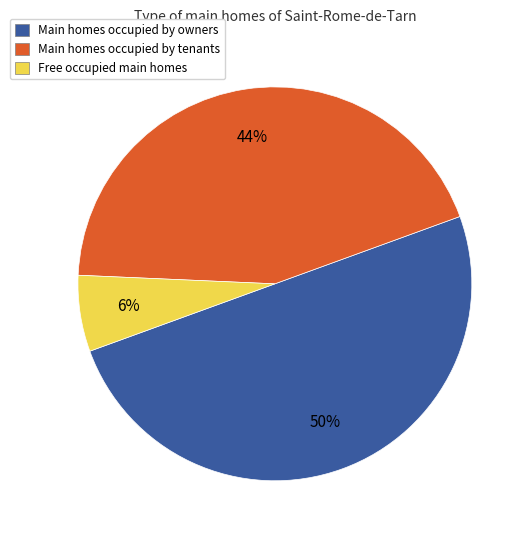

How many slices are in this pie chart?

3